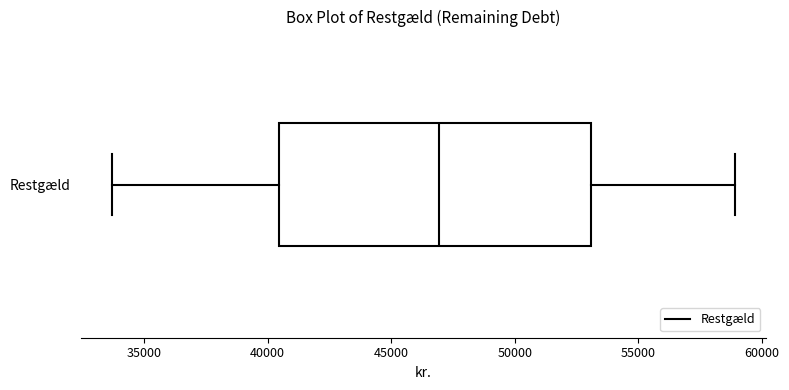

Transcribe this box plot: give where the median line is, the range the box spans, and where the two whiskers end, as read against the x-axis. The values are not printed on the chart, so give them approximately, as read against the axis.

median 47000, box 40500 to 53000, whiskers 33500 to 59000